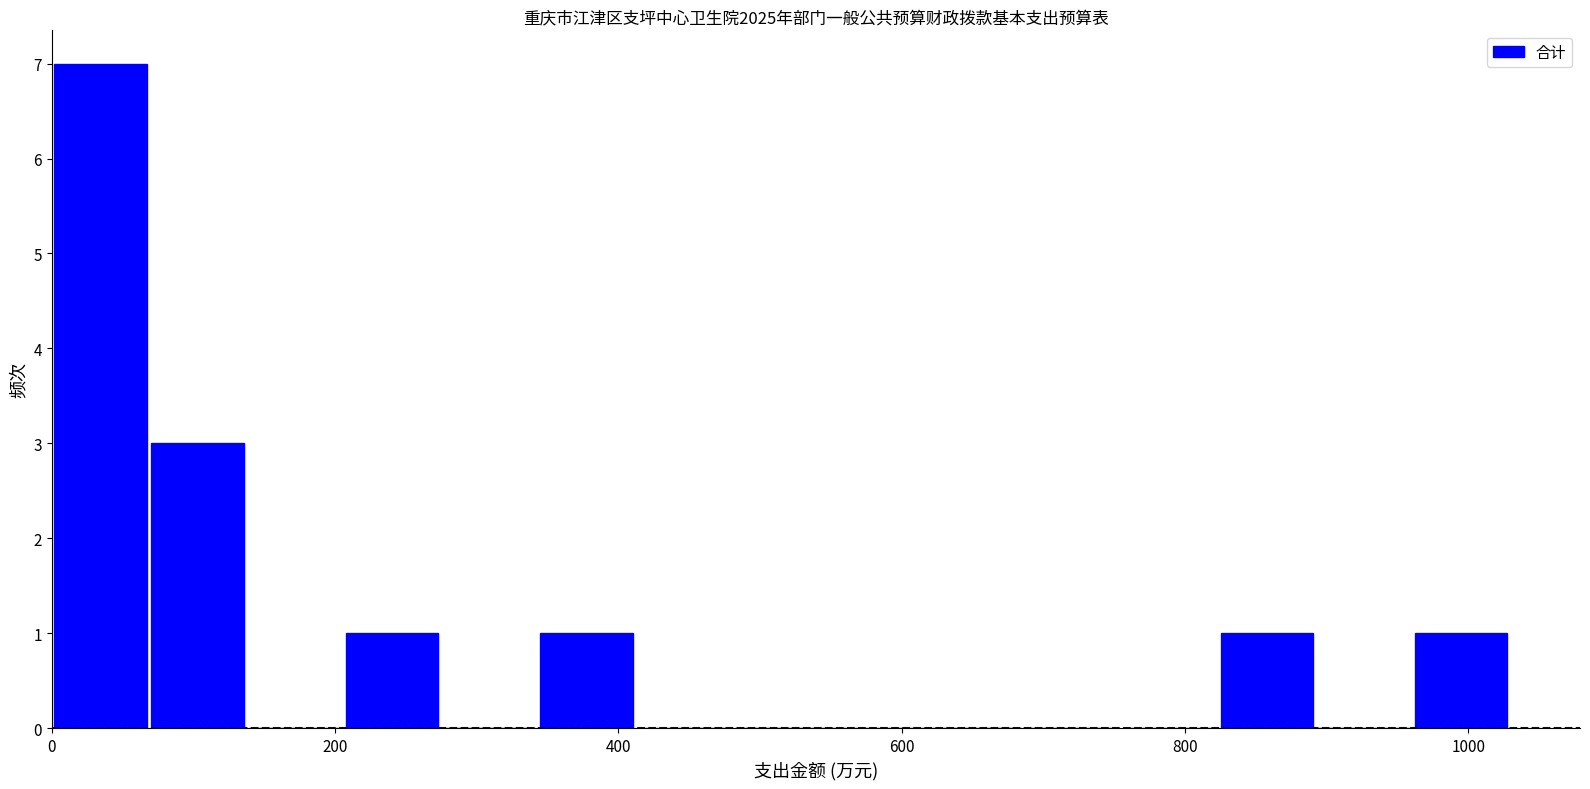

Read against the x-axis, roughly where is the centre of the tallest bar?

40